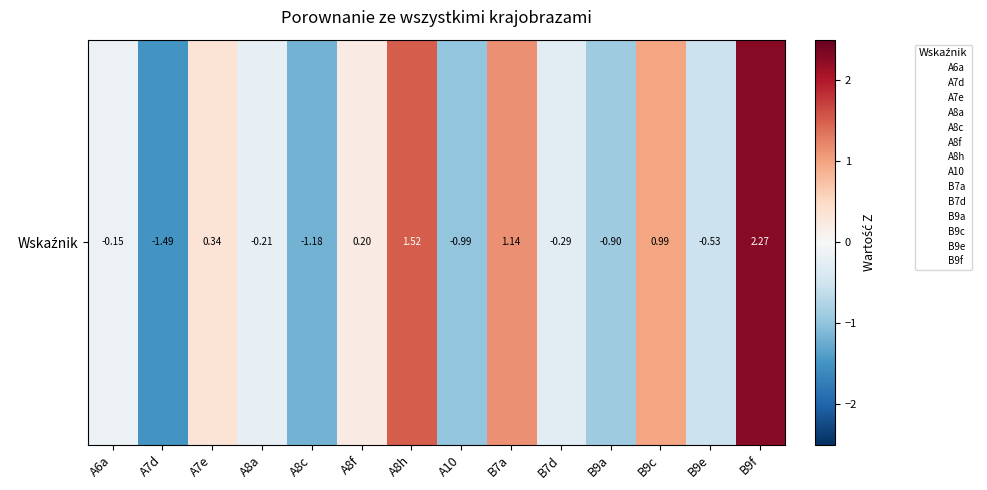

True or false: the data shows 1.5 at A8h.

True